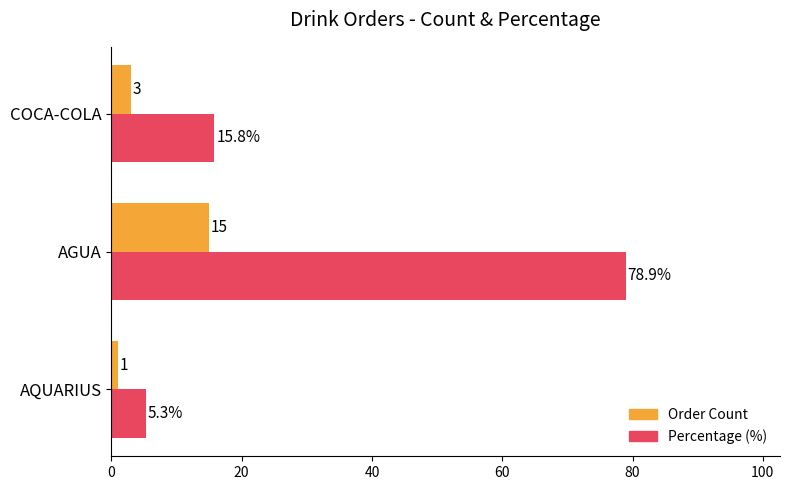

Rank the series by their average value, from highest to lowest.

Percentage (%), Order Count